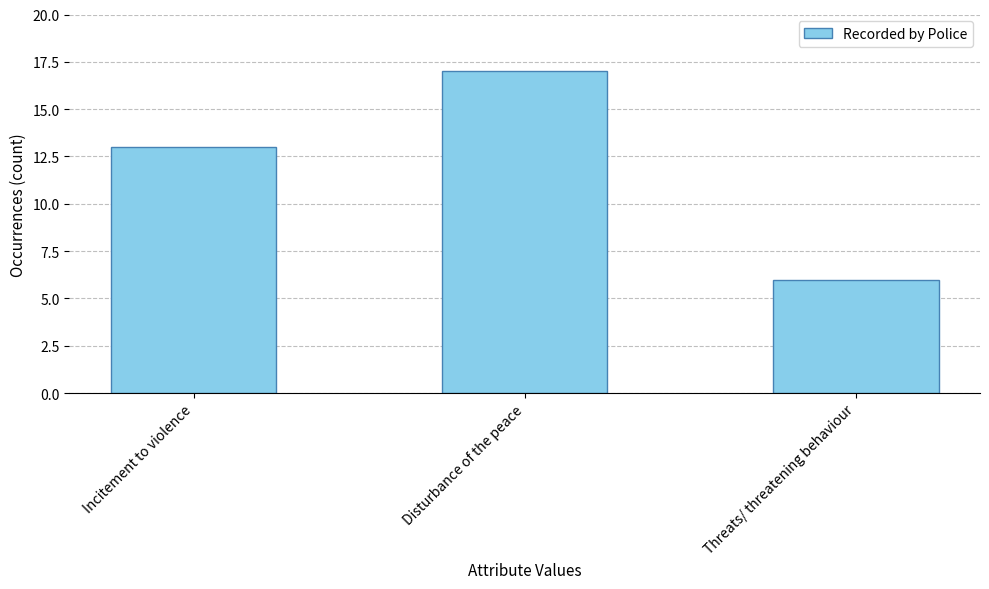

What position from the left is Disturbance of the peace?

2